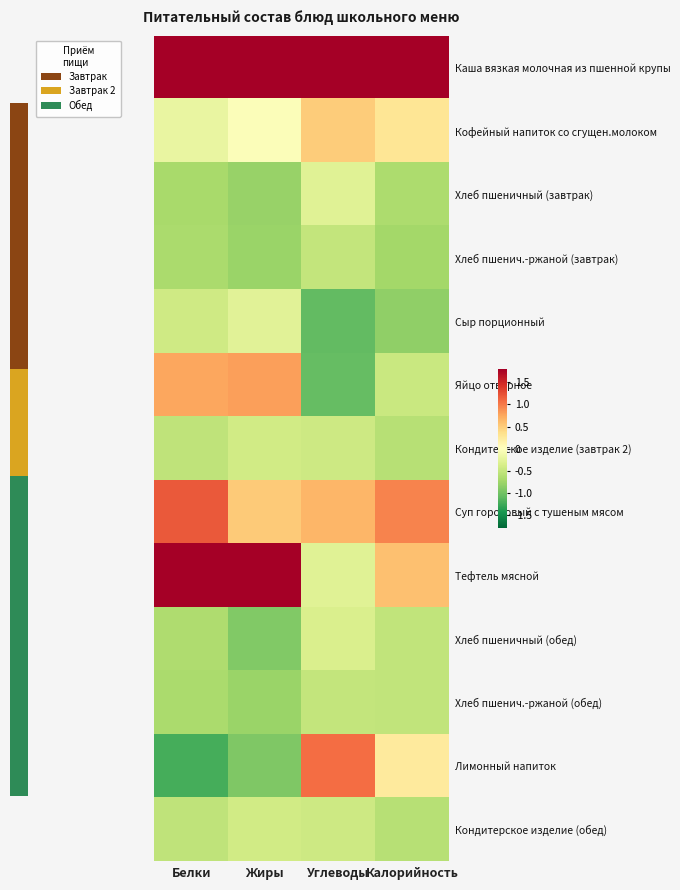

At how many categories does at least one series exceed 1?

4